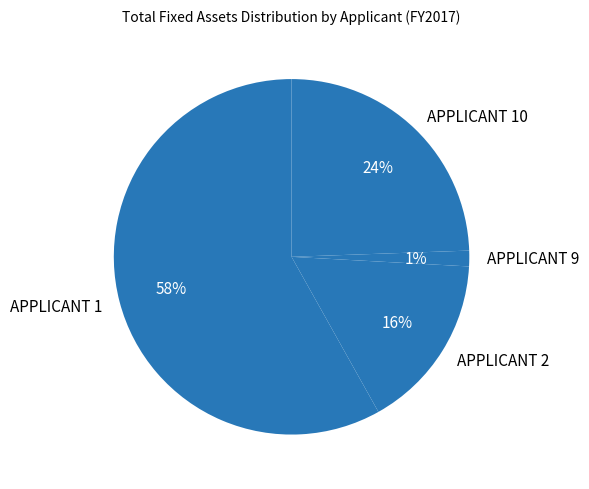

To the nearest percent, what percentage of the pie is APPLICANT 9?

1%